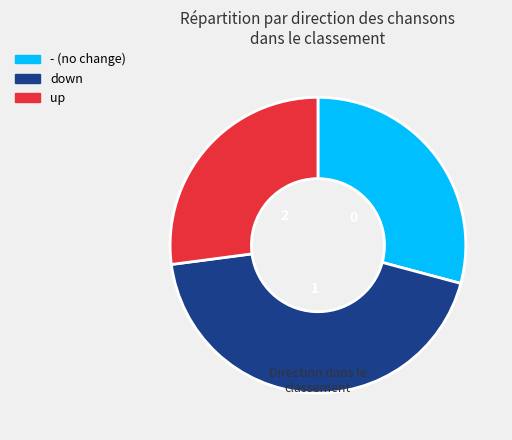

Combined, do - and down account for over 50%?

Yes